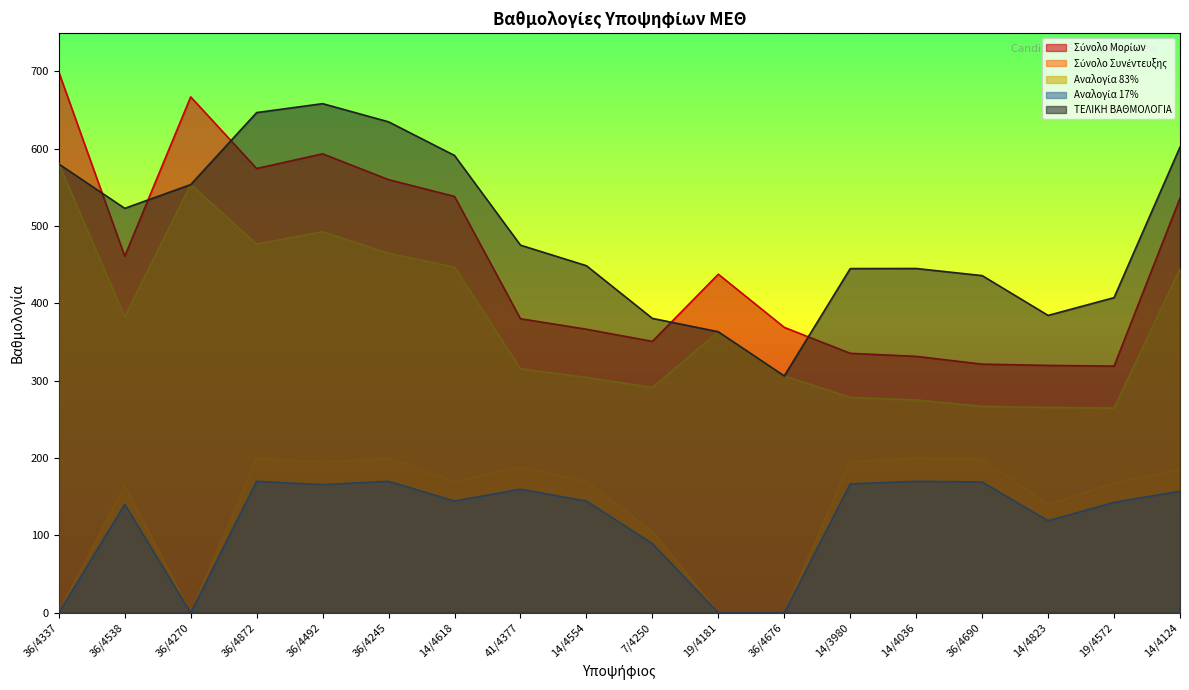

True or false: Αναλογία 83% and Σύνολο Μορίων cross at least once.

False